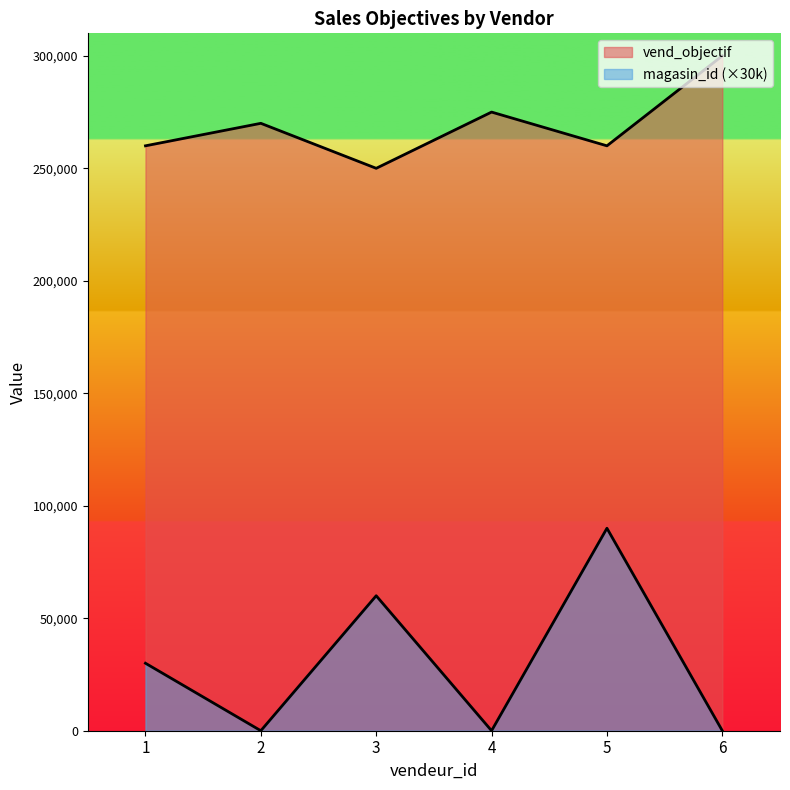

At which label does vend_objectif first exceed 270000?

4